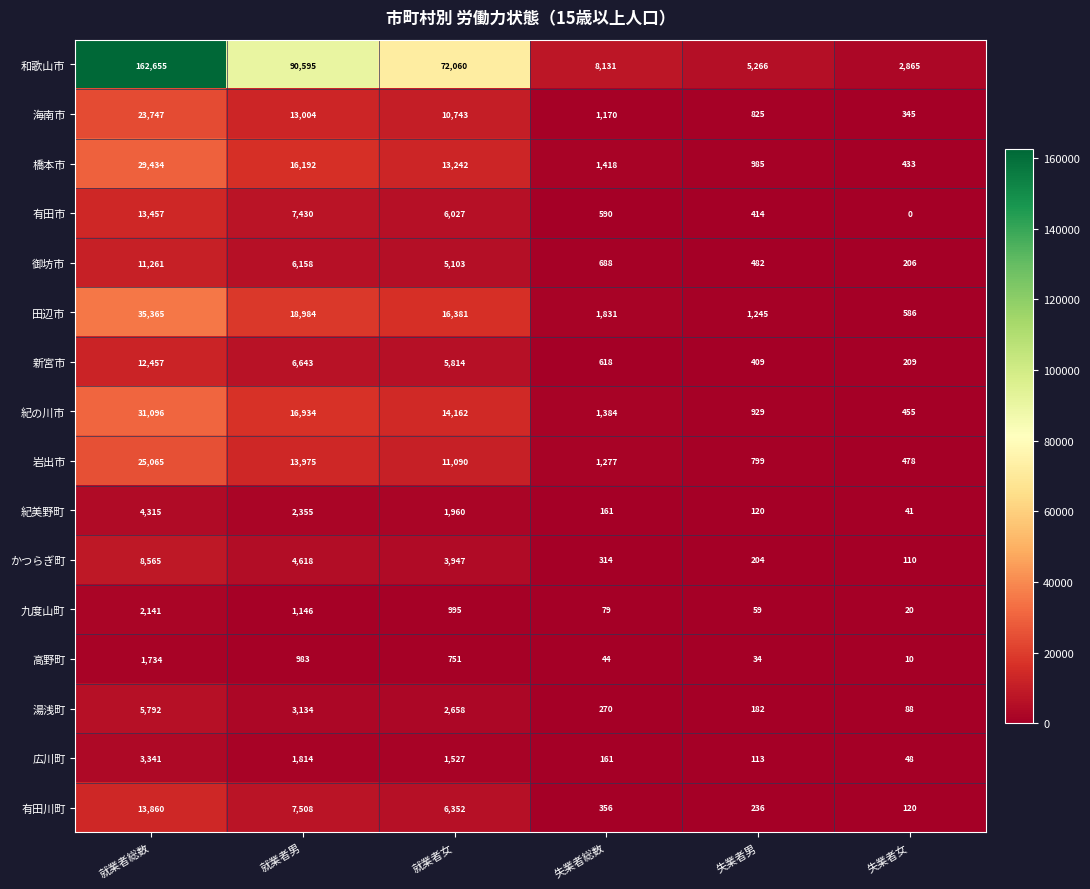

What is the sum of the 湯浅町 values at 失業者女 and 失業者男?

270